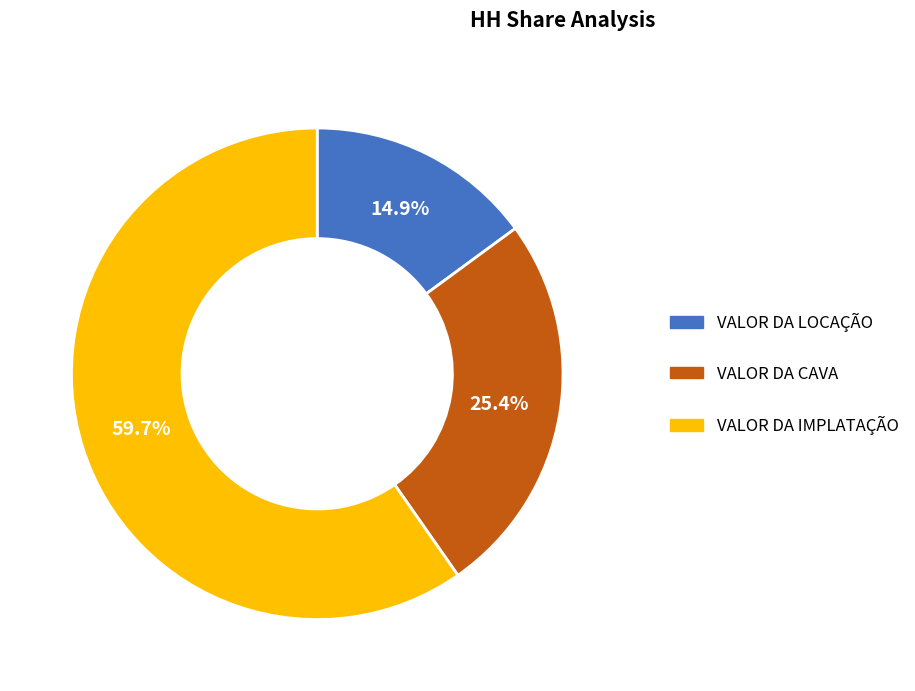

To the nearest percent, what portion does VALOR DA LOCAÇÃO represent?

15%